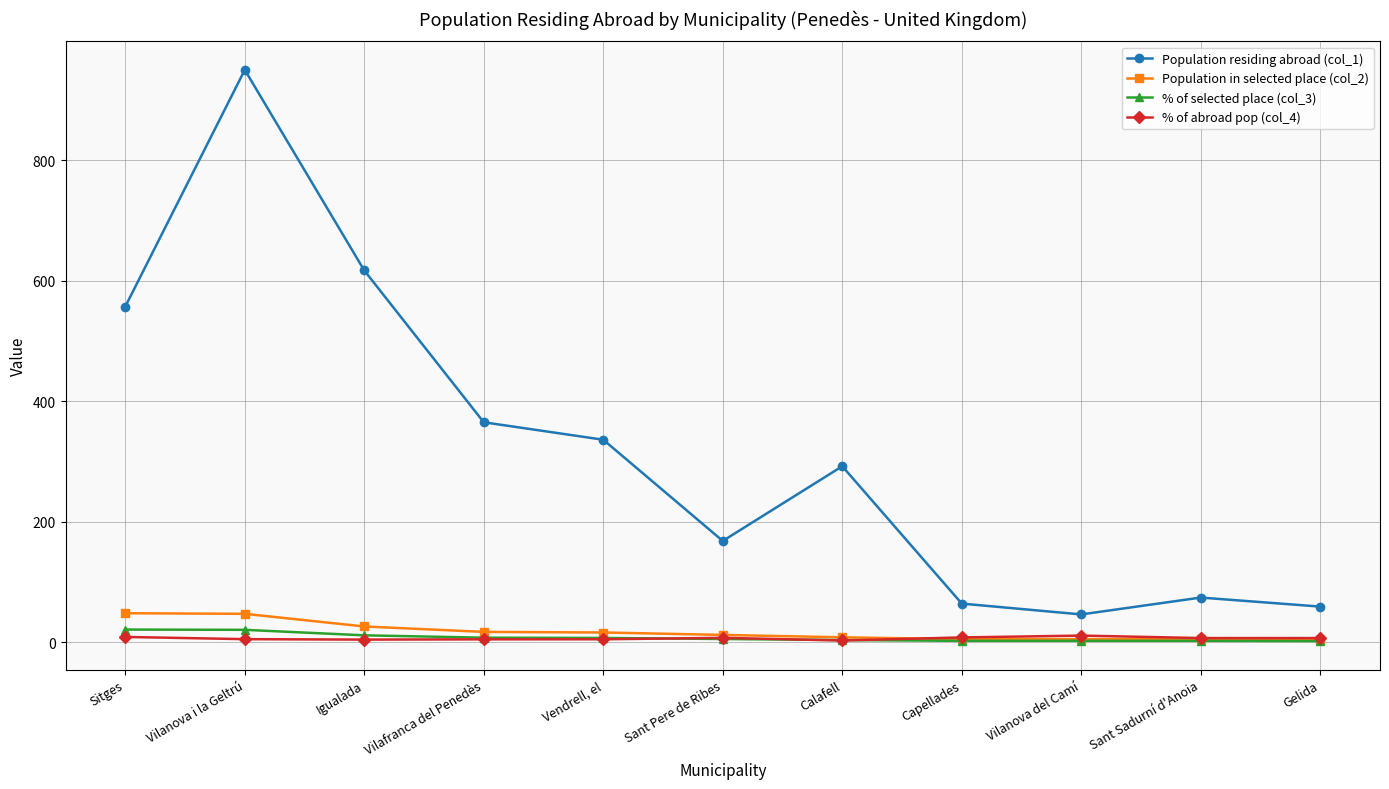

How many categories are shown in the chart?

11